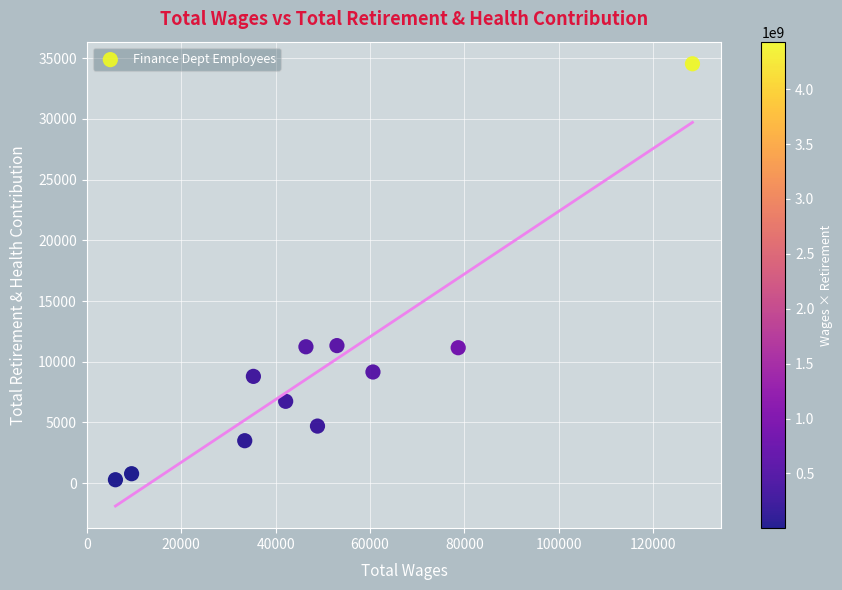

What is the average Y value?

9291